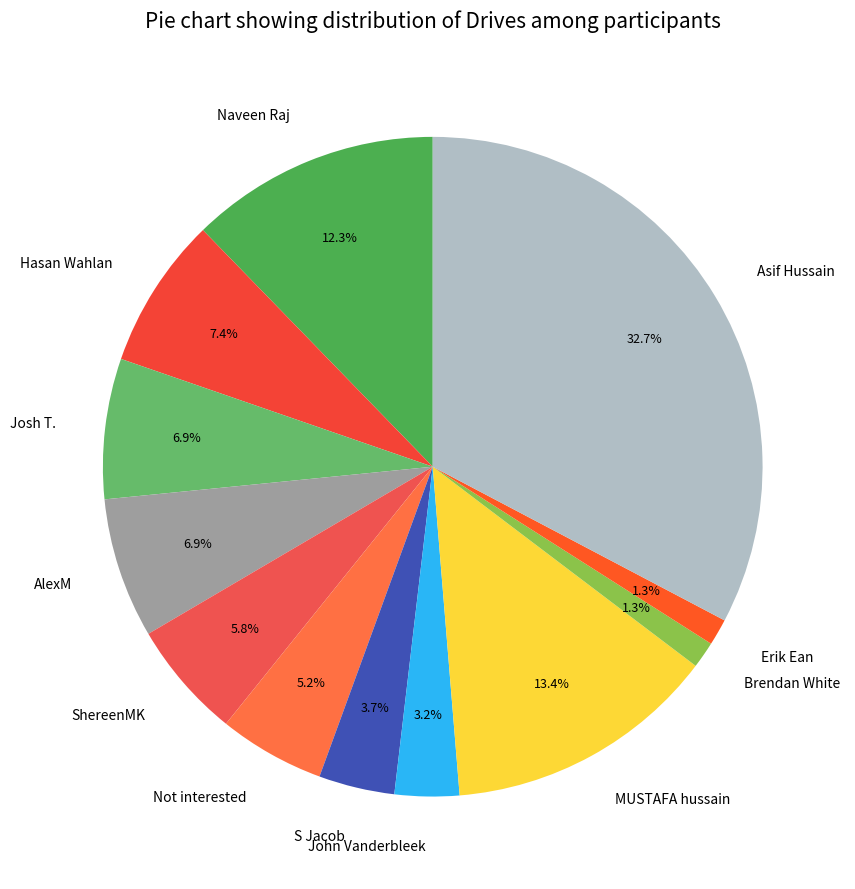

What percentage do MUSTAFA hussain and S Jacob together represent?

17.1%